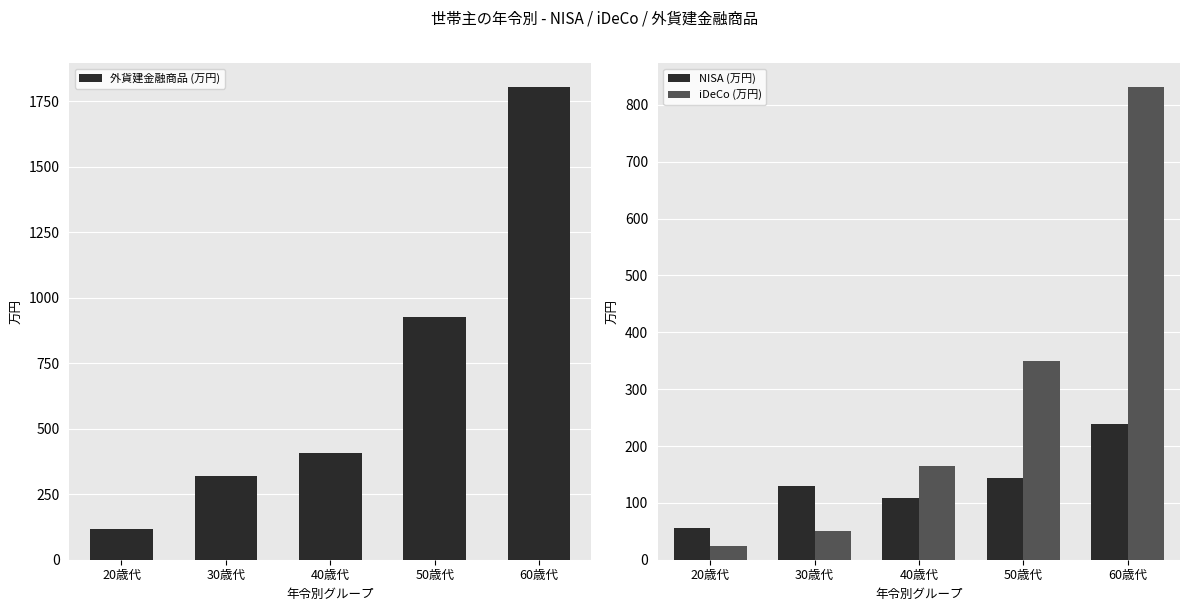

True or false: NISA (万円) has a value of 82 at 30歳代.

False